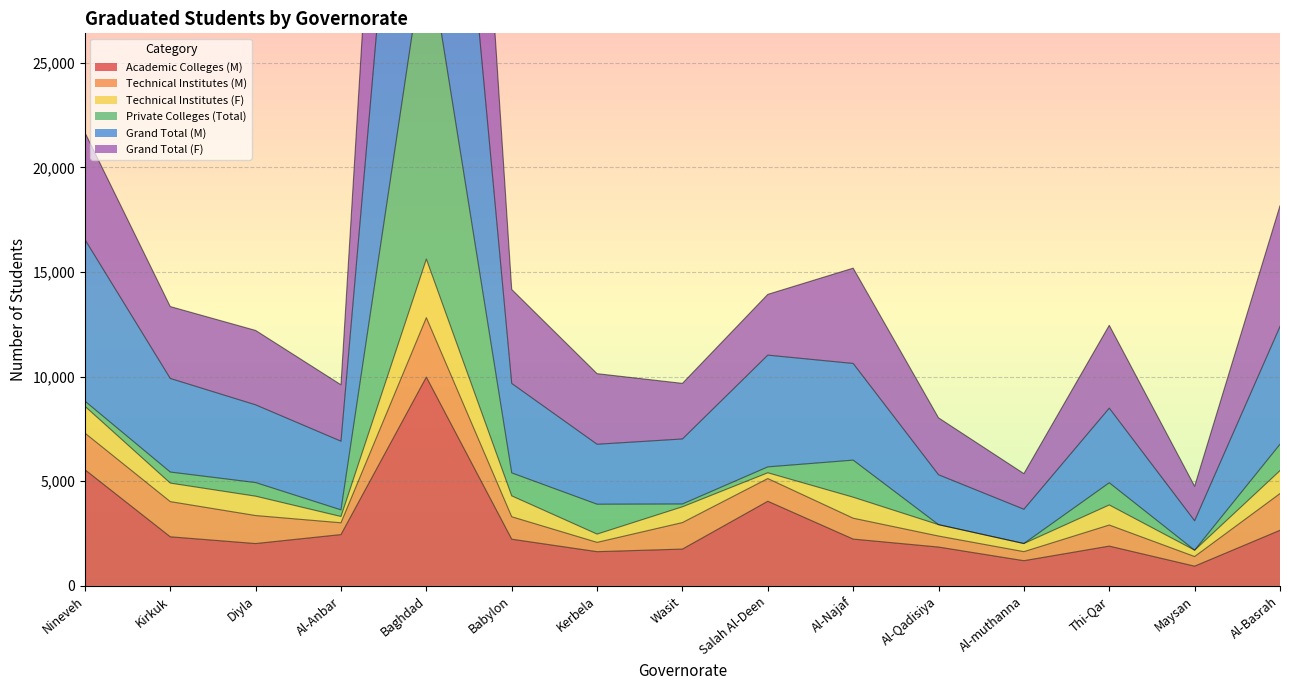

Which has a higher value, Kirkuk or Salah Al-Deen?

Salah Al-Deen